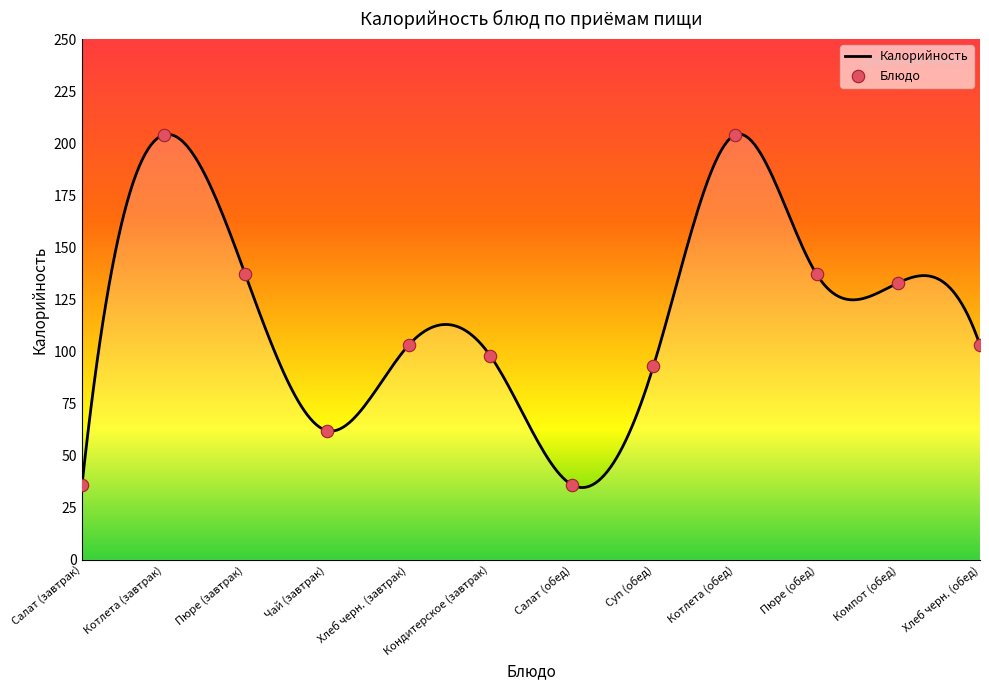

What is the change in value from Котлета (обед) to Хлеб черн. (обед)?

-101